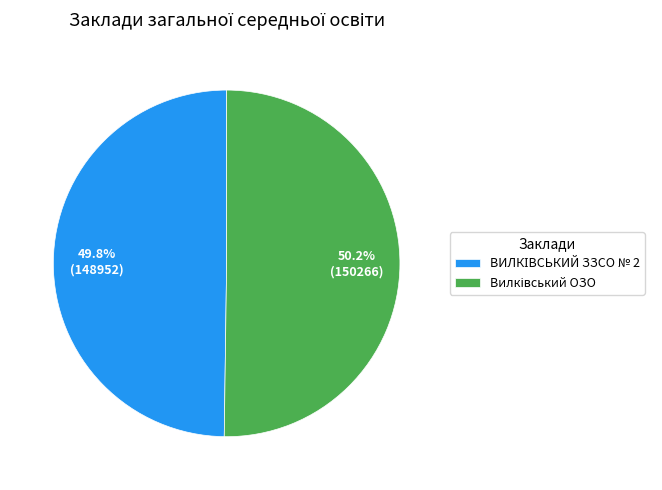

Does any single category account for the majority?

Yes